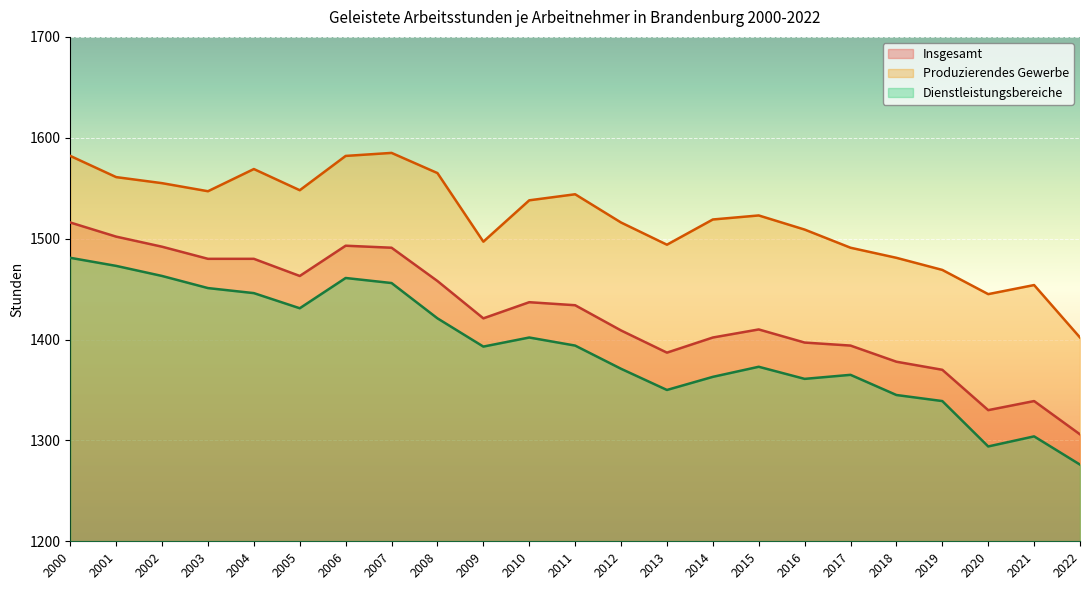

At how many categories does at least one series exceed 1537?

11